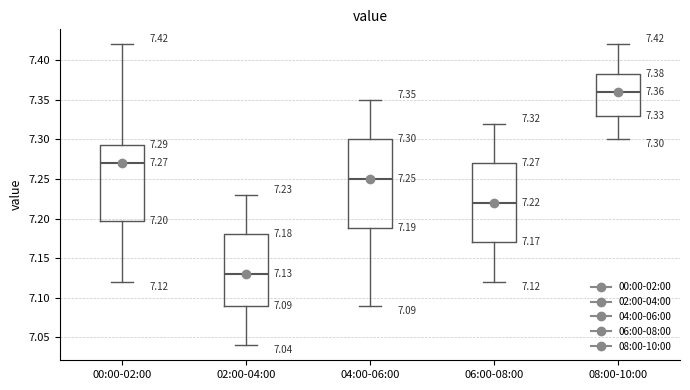

Which box is the tallest, from its lower edge to its upper edge?

04:00-06:00